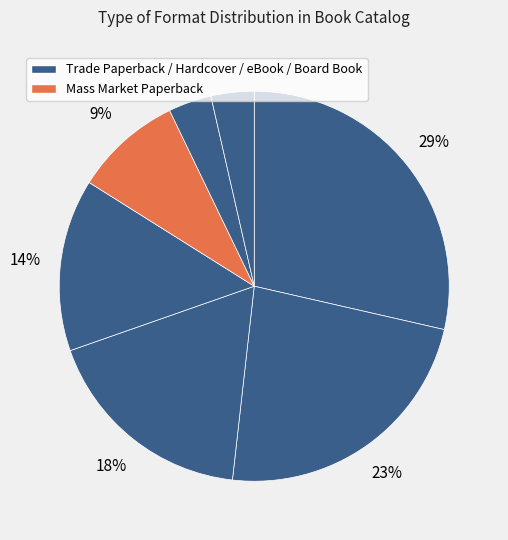

Count the number of slices in the pie.

7